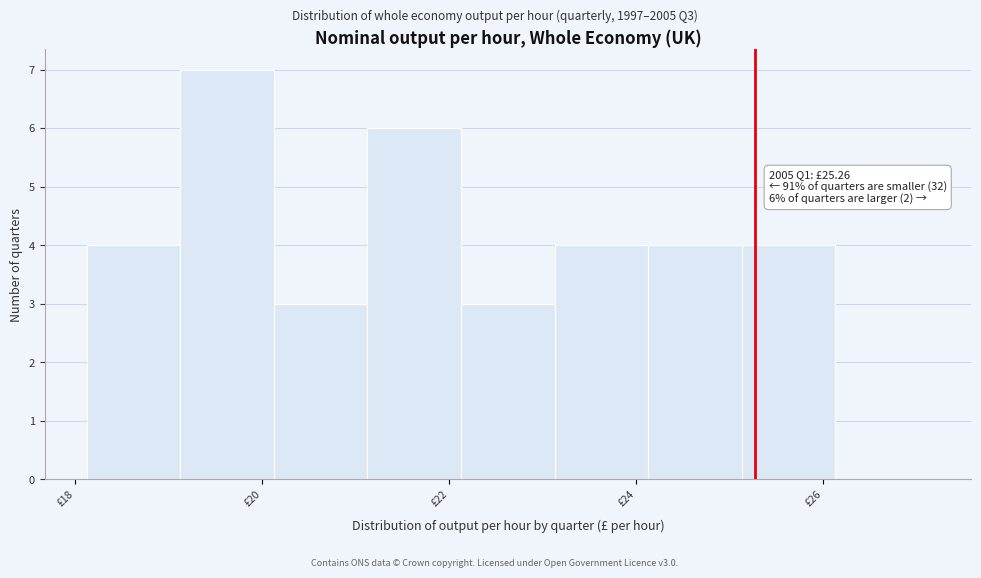

Which range on the x-axis has the tallest bar?

19.2 to 20.2